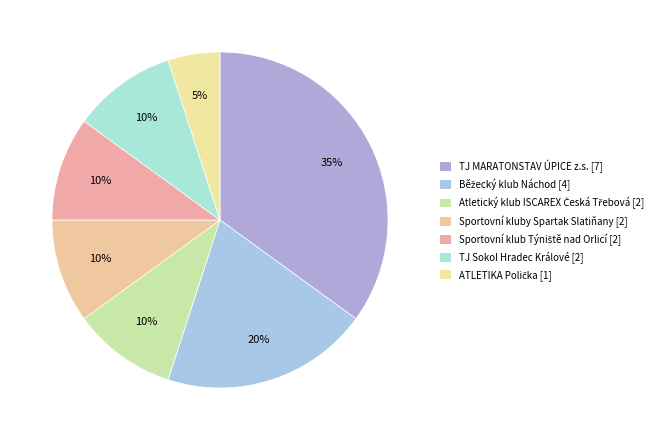

How many segments does this pie chart have?

7